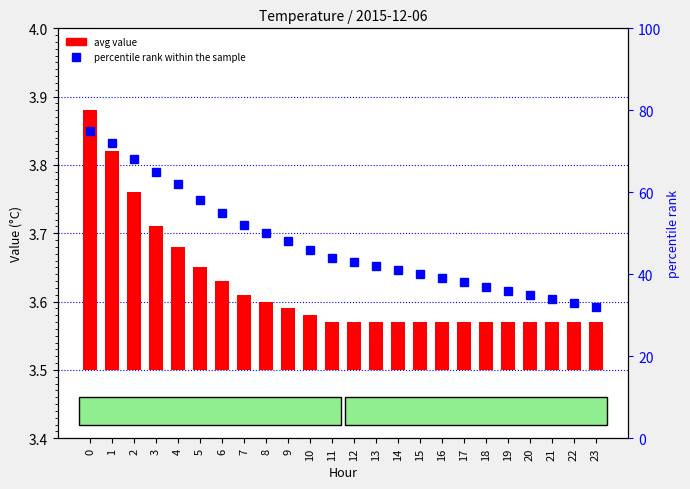

What are all the series names shown in the legend?

avg value, percentile rank within the sample